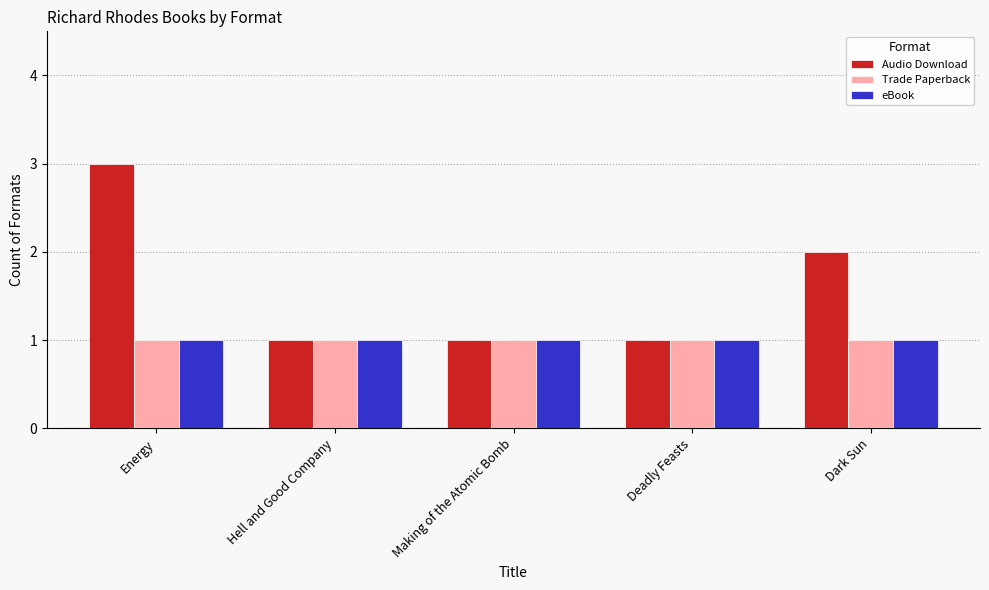

The Trade Paperback series shows 2 at Energy. True or false?

False